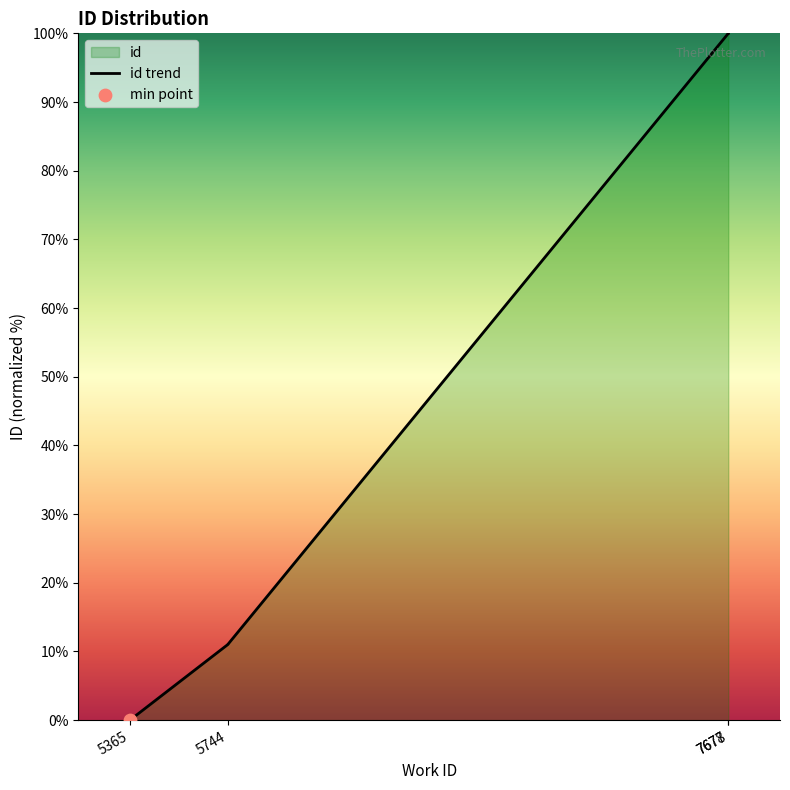

Between 7677 and 7677, which is larger?

7677